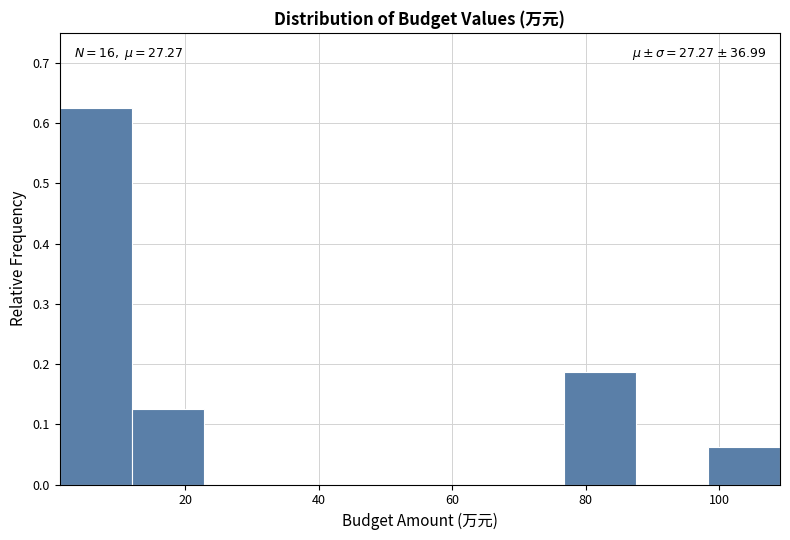

Which range on the x-axis has the tallest bar?

2 to 12